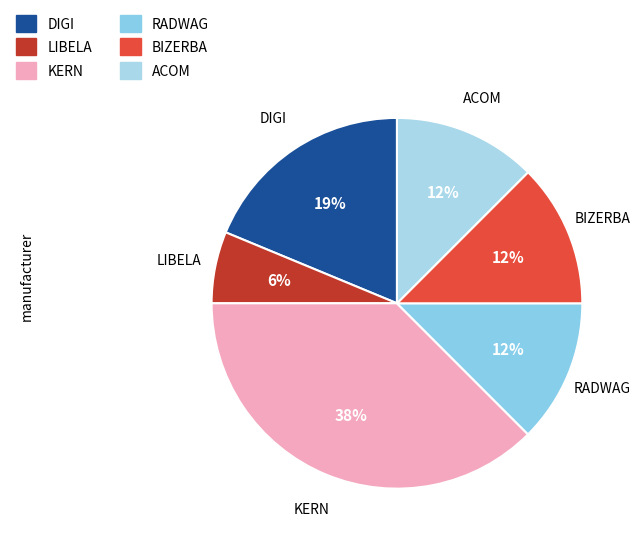

How many slices are in this pie chart?

6